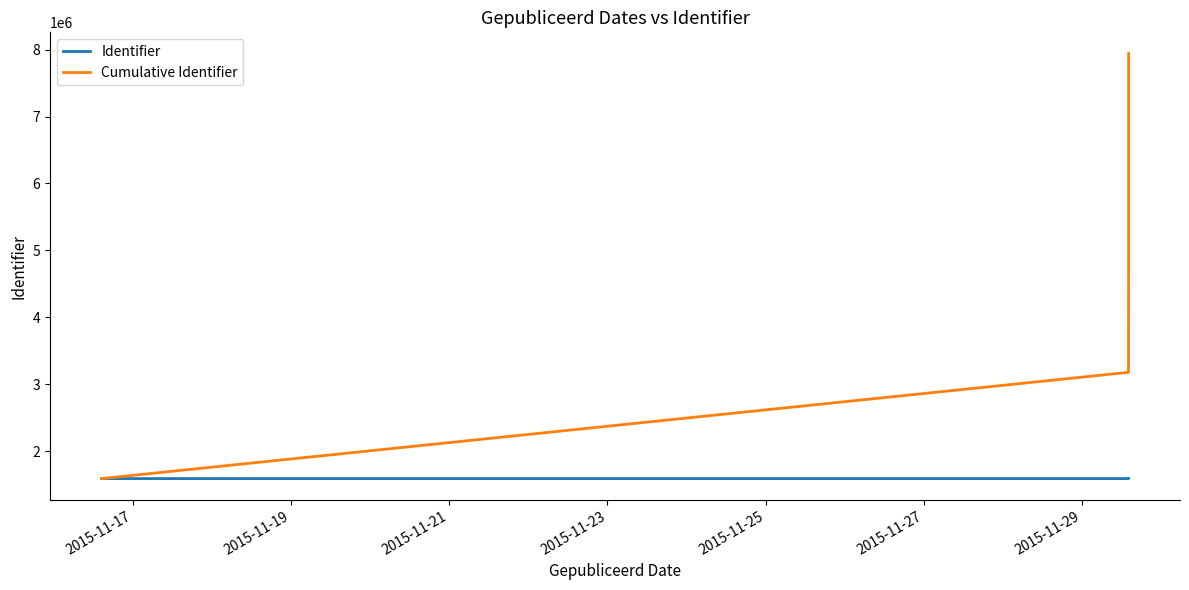

What is the total value across all series at 2015-11-17?

3176820